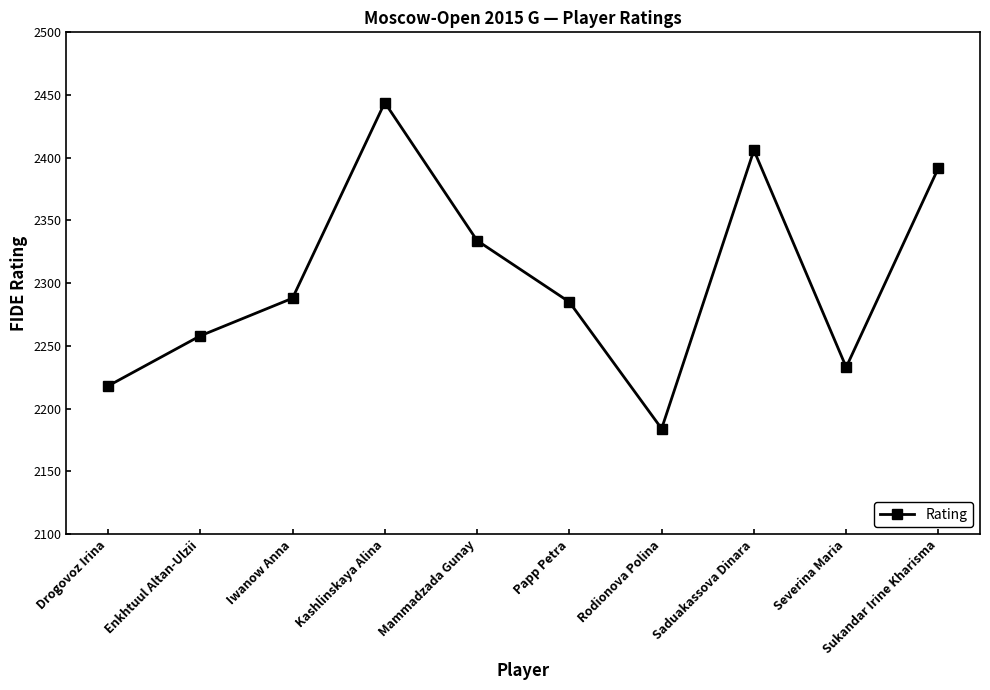

At which category does the data reach its first local valley?

Rodionova Polina